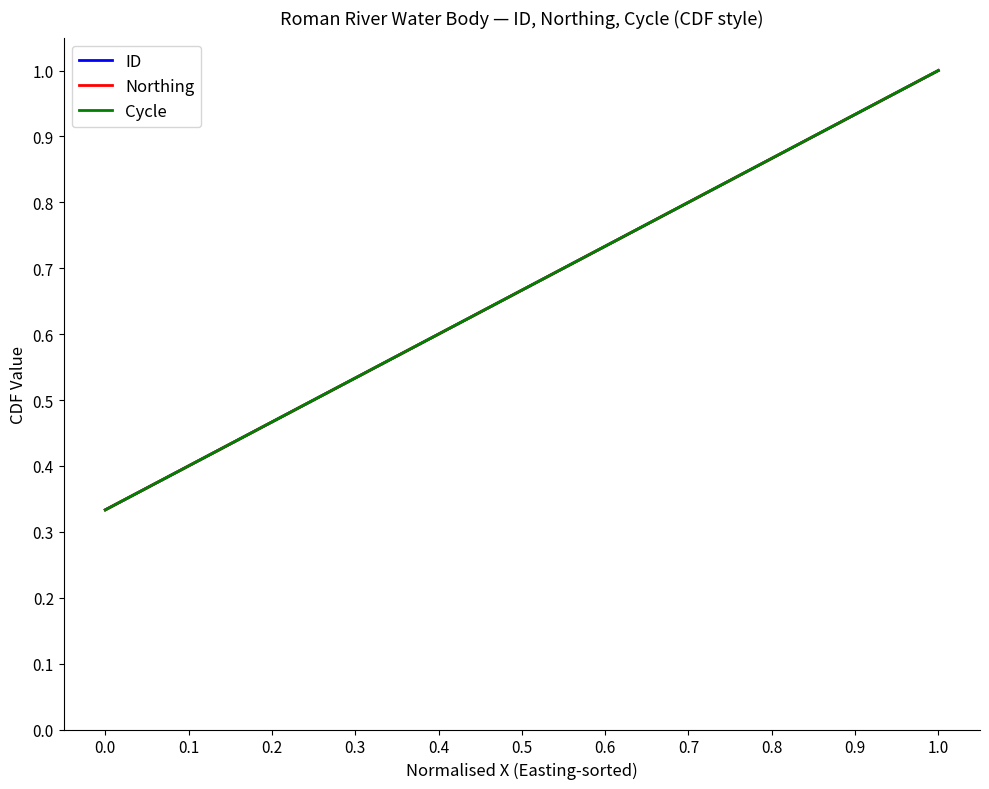

Does the chart display data point markers on the line(s)?

No